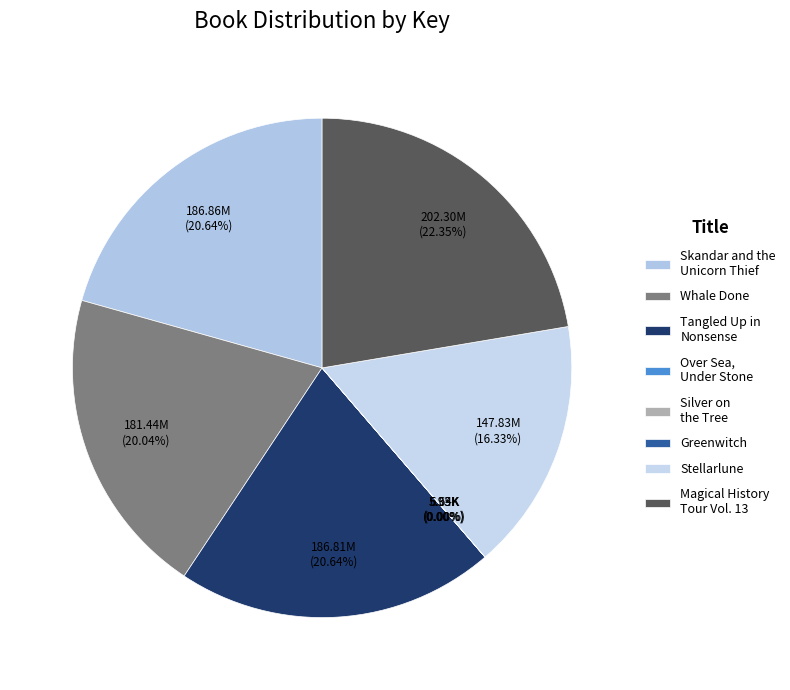

Which slice is the largest?

Magical History Tour Vol. 13